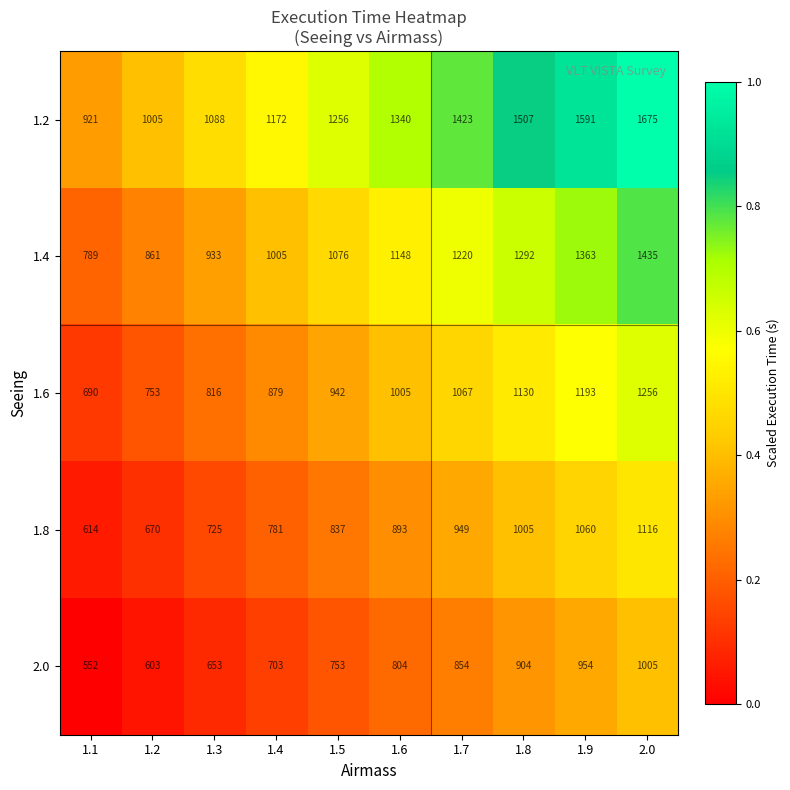

Which series changed the most between 1.6 and 1.9?

1.2